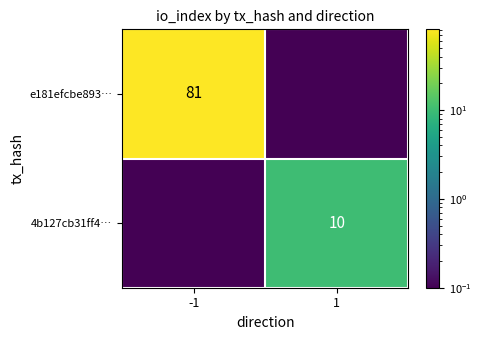

Is it true that 4b127cb31ff4… equals 4.1 at 1?

False